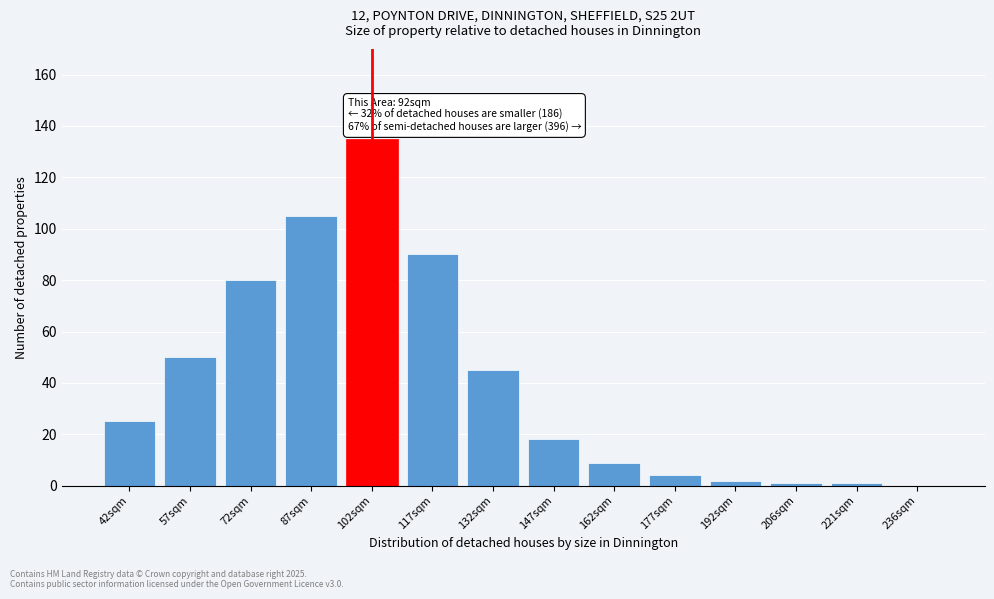

Reading left to right, what are all the values shown in this chart?

42sqm=25	57sqm=50	72sqm=80	87sqm=105	102sqm=135	117sqm=90	132sqm=45	147sqm=18	162sqm=9	177sqm=4	192sqm=2	206sqm=1	221sqm=1	236sqm=0